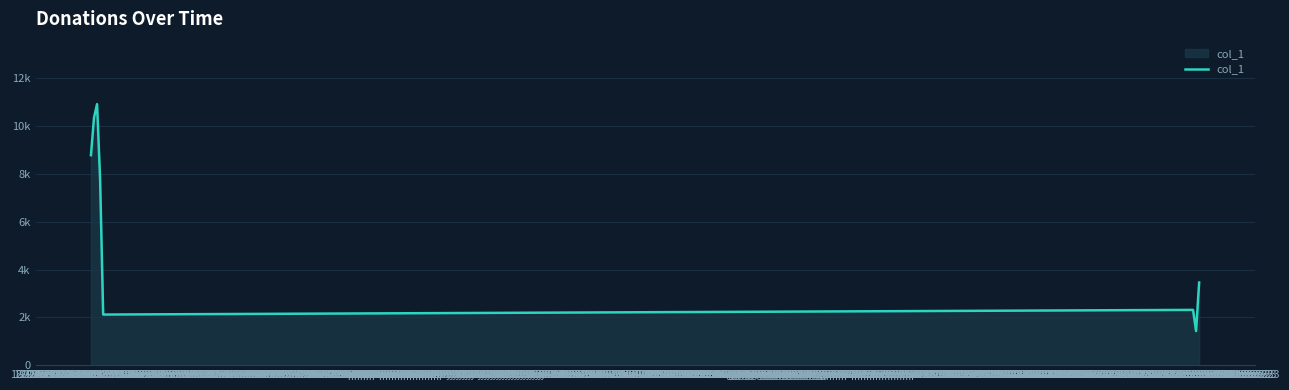

Does the chart have visible grid lines?

Yes